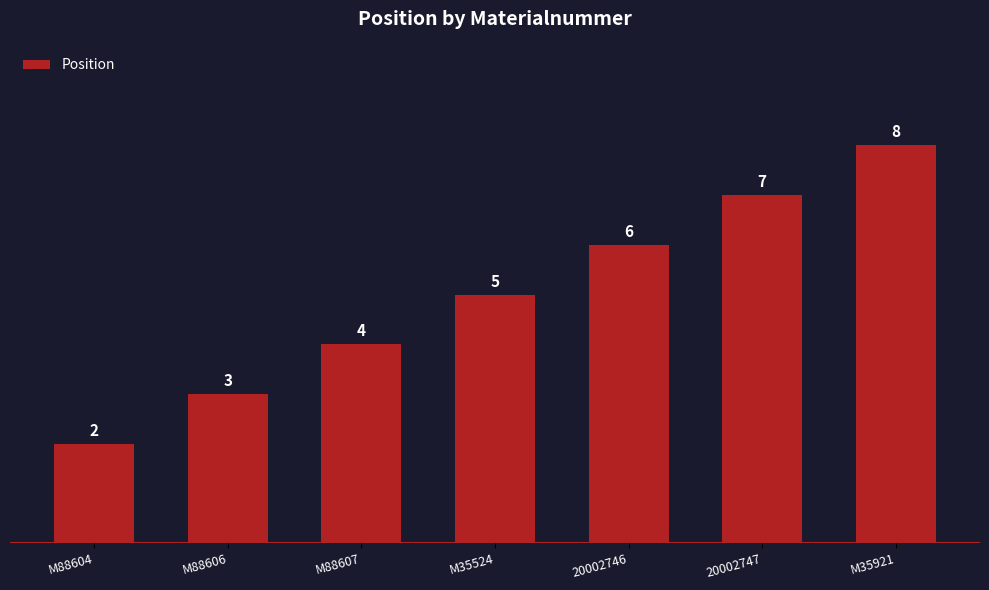

Approximately how many times larger is the value at M35921 compared to 20002746?

1.3